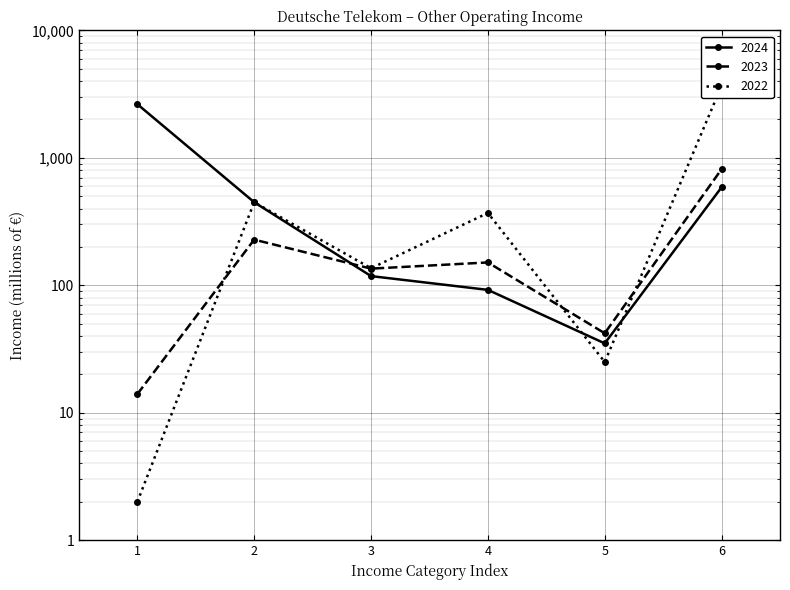

True or false: 2022 and 2023 intersect in this chart.

True